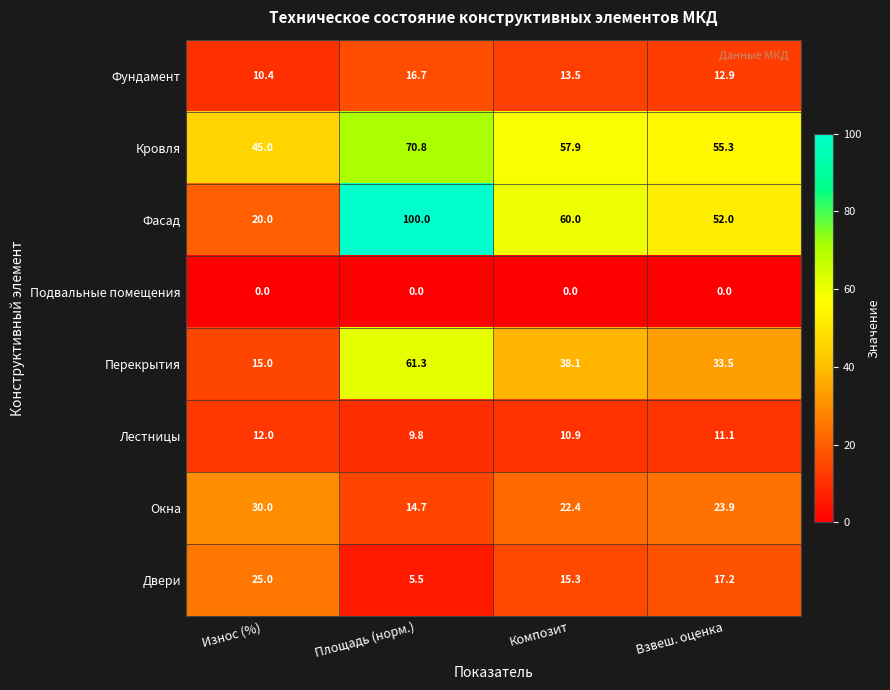

Where is Окна nearest to the value 22?

Композит